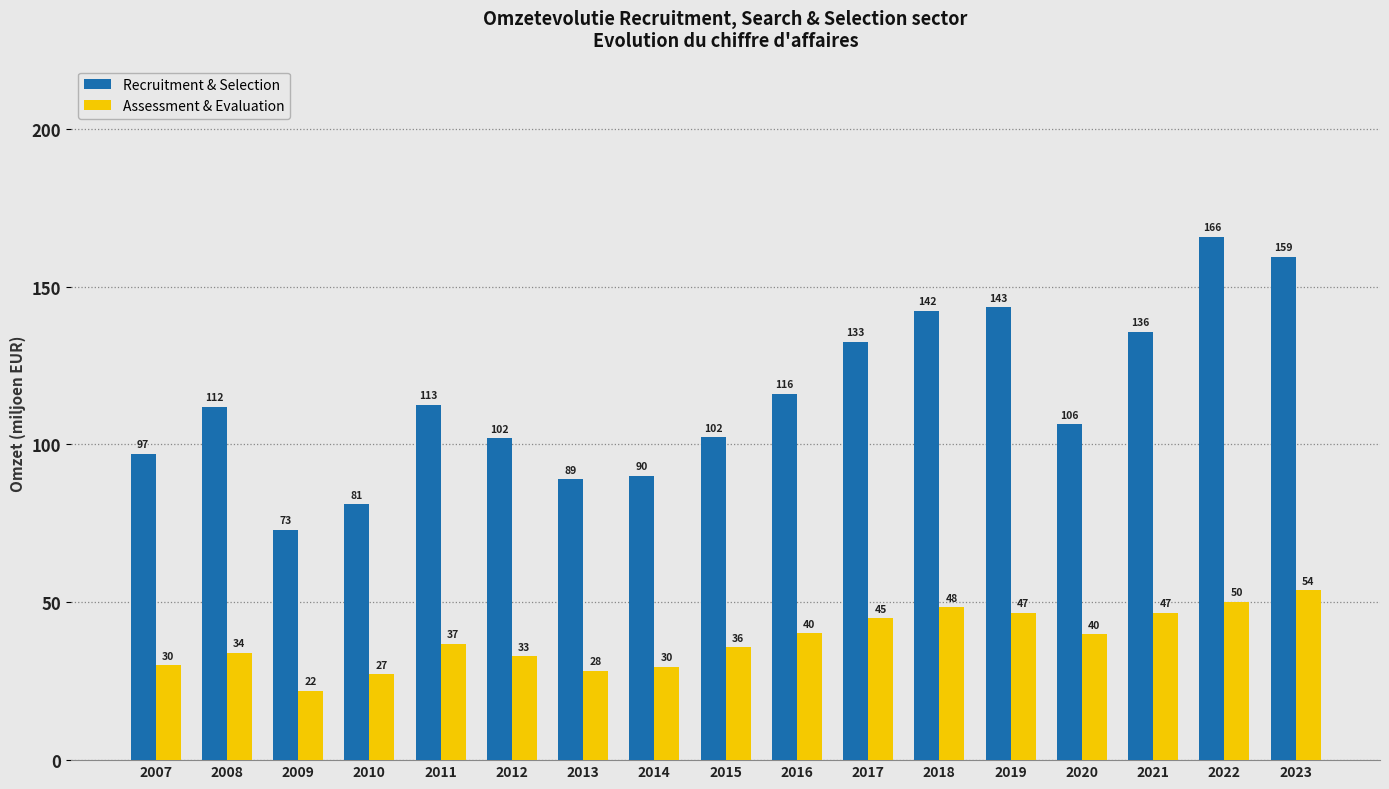

List the series in order of their overall mean, highest first.

Recruitment & Selection, Assessment & Evaluation